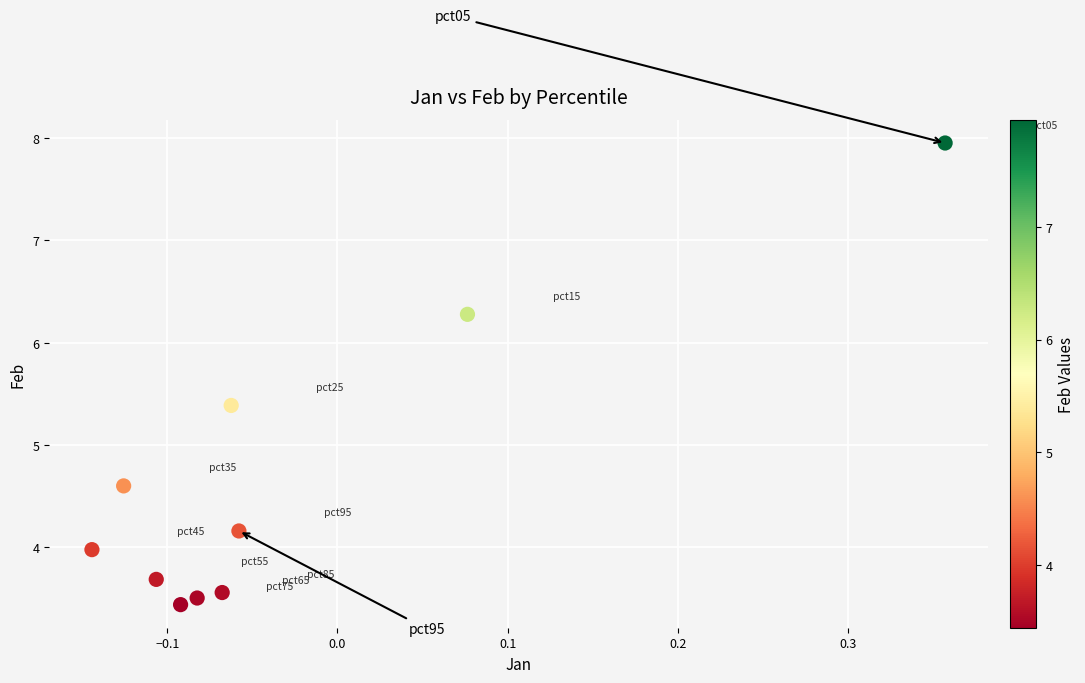

What is the average Y value?

4.7